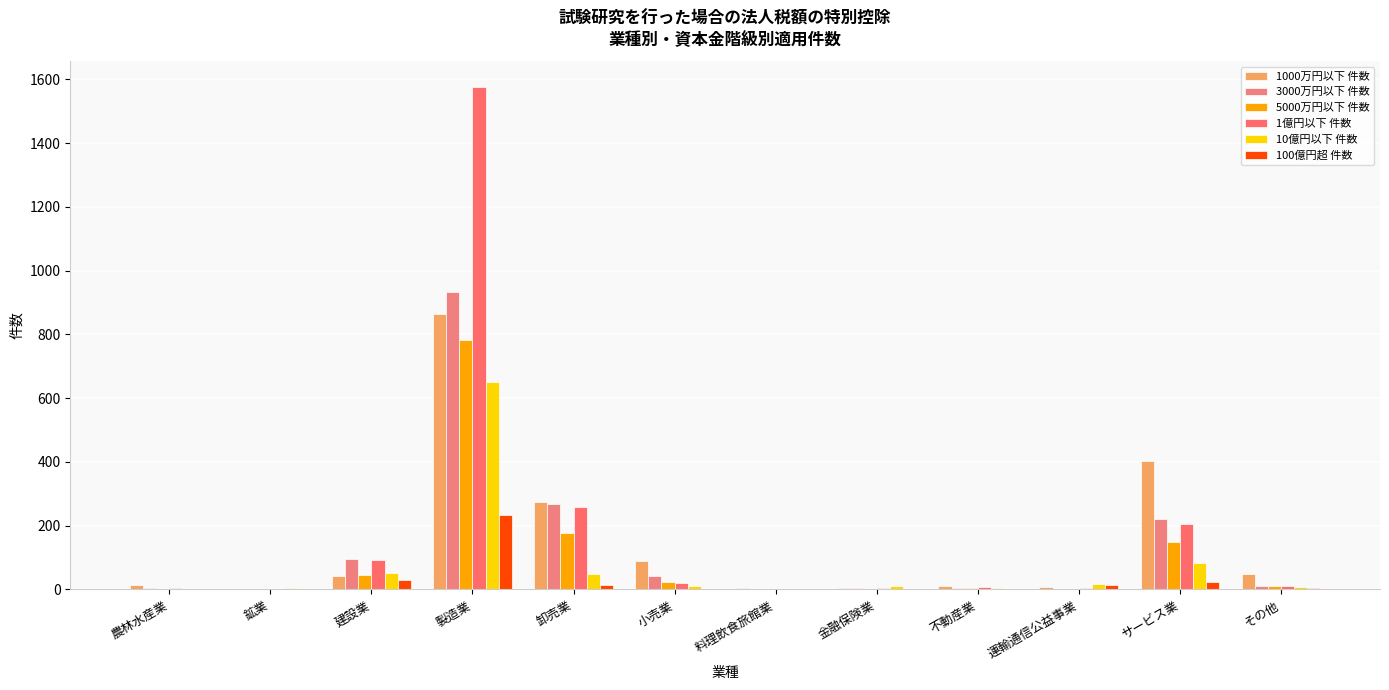

Which series has the largest total across all categories?

1億円以下 件数